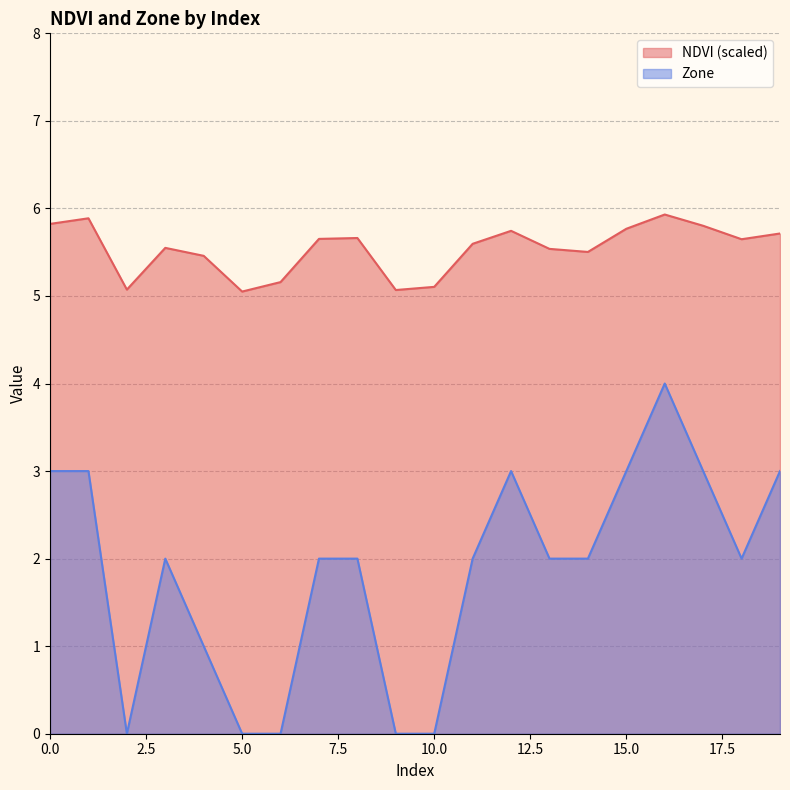

Which series has the widest spread of values?

Zone